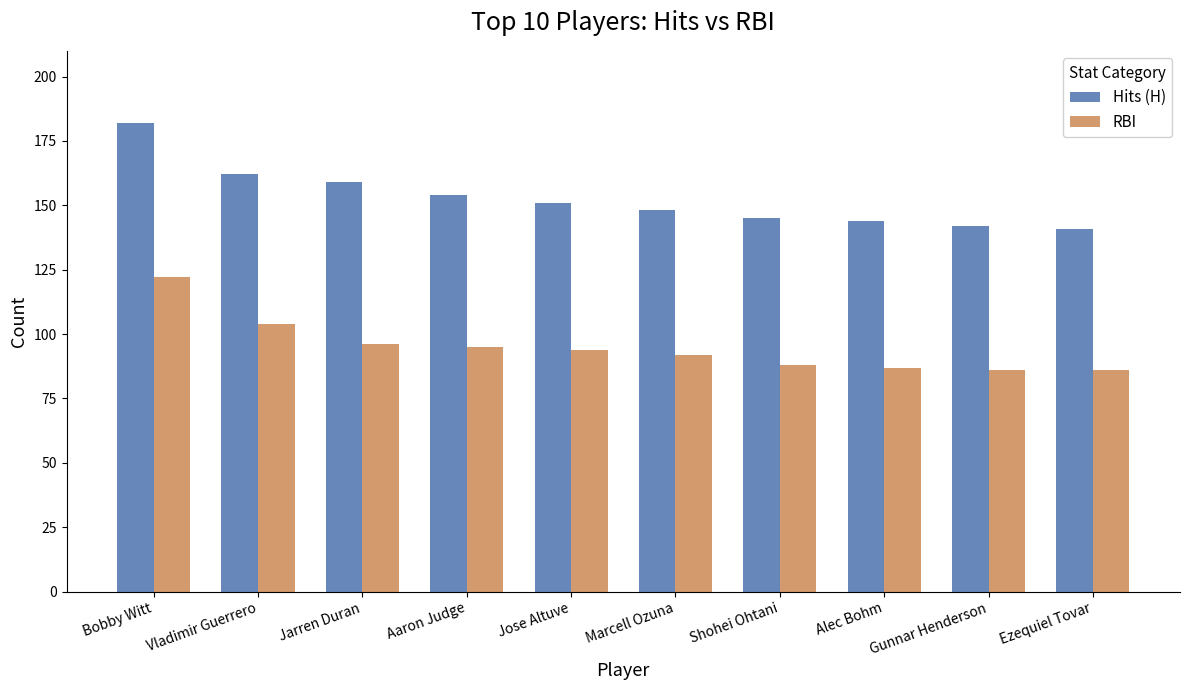

The Hits (H) series shows 211 at Aaron Judge. True or false?

False